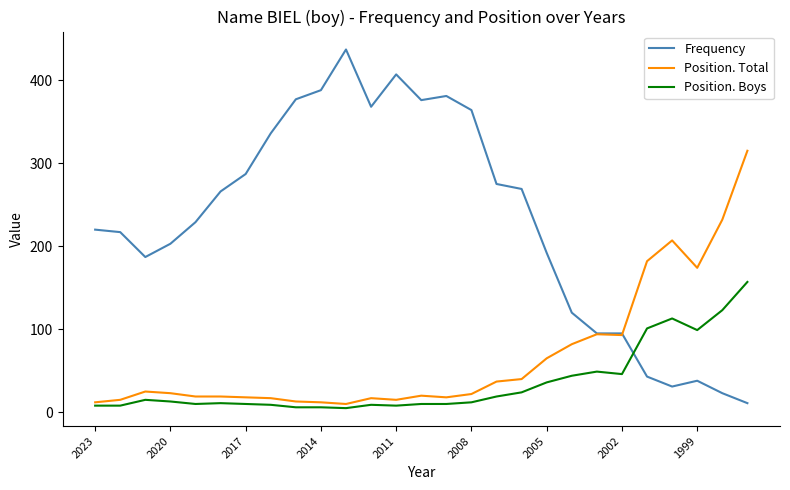

What is the average value of the Frequency series?

231